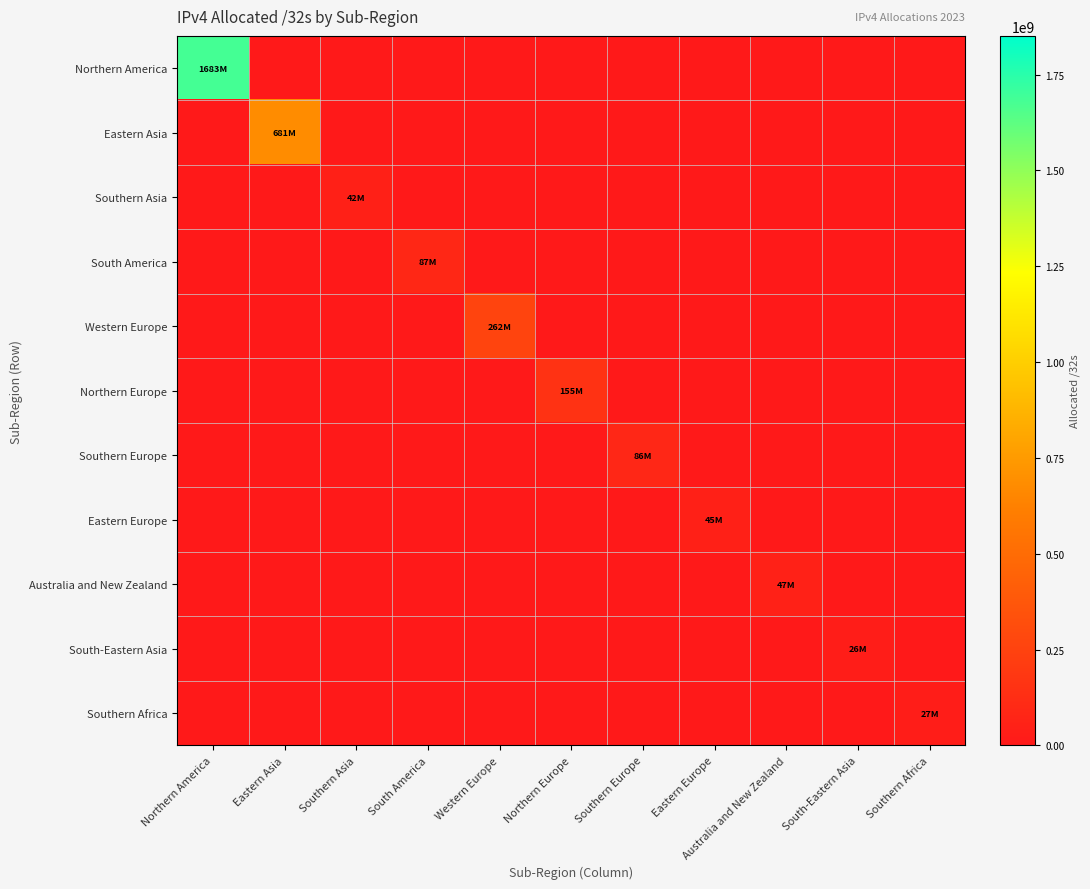

Reading left to right, extract all data points from this chart.

Northern America: Northern America=1682627168	Eastern Asia=0	Southern Asia=0	South America=0	Western Europe=0	Northern Europe=0	Southern Europe=0	Eastern Europe=0	Australia and New Zealand=0	South-Eastern Asia=0	Southern Africa=0
Eastern Asia: Northern America=0	Eastern Asia=681485616	Southern Asia=0	South America=0	Western Europe=0	Northern Europe=0	Southern Europe=0	Eastern Europe=0	Australia and New Zealand=0	South-Eastern Asia=0	Southern Africa=0
Southern Asia: Northern America=0	Eastern Asia=0	Southern Asia=41609984	South America=0	Western Europe=0	Northern Europe=0	Southern Europe=0	Eastern Europe=0	Australia and New Zealand=0	South-Eastern Asia=0	Southern Africa=0
South America: Northern America=0	Eastern Asia=0	Southern Asia=0	South America=87135232	Western Europe=0	Northern Europe=0	Southern Europe=0	Eastern Europe=0	Australia and New Zealand=0	South-Eastern Asia=0	Southern Africa=0
Western Europe: Northern America=0	Eastern Asia=0	Southern Asia=0	South America=0	Western Europe=261626312	Northern Europe=0	Southern Europe=0	Eastern Europe=0	Australia and New Zealand=0	South-Eastern Asia=0	Southern Africa=0
Northern Europe: Northern America=0	Eastern Asia=0	Southern Asia=0	South America=0	Western Europe=0	Northern Europe=155062832	Southern Europe=0	Eastern Europe=0	Australia and New Zealand=0	South-Eastern Asia=0	Southern Africa=0
Southern Europe: Northern America=0	Eastern Asia=0	Southern Asia=0	South America=0	Western Europe=0	Northern Europe=0	Southern Europe=86202496	Eastern Europe=0	Australia and New Zealand=0	South-Eastern Asia=0	Southern Africa=0
Eastern Europe: Northern America=0	Eastern Asia=0	Southern Asia=0	South America=0	Western Europe=0	Northern Europe=0	Southern Europe=0	Eastern Europe=45278080	Australia and New Zealand=0	South-Eastern Asia=0	Southern Africa=0
Australia and New Zealand: Northern America=0	Eastern Asia=0	Southern Asia=0	South America=0	Western Europe=0	Northern Europe=0	Southern Europe=0	Eastern Europe=0	Australia and New Zealand=47425792	South-Eastern Asia=0	Southern Africa=0
South-Eastern Asia: Northern America=0	Eastern Asia=0	Southern Asia=0	South America=0	Western Europe=0	Northern Europe=0	Southern Europe=0	Eastern Europe=0	Australia and New Zealand=0	South-Eastern Asia=26052352	Southern Africa=0
Southern Africa: Northern America=0	Eastern Asia=0	Southern Asia=0	South America=0	Western Europe=0	Northern Europe=0	Southern Europe=0	Eastern Europe=0	Australia and New Zealand=0	South-Eastern Asia=0	Southern Africa=27122432